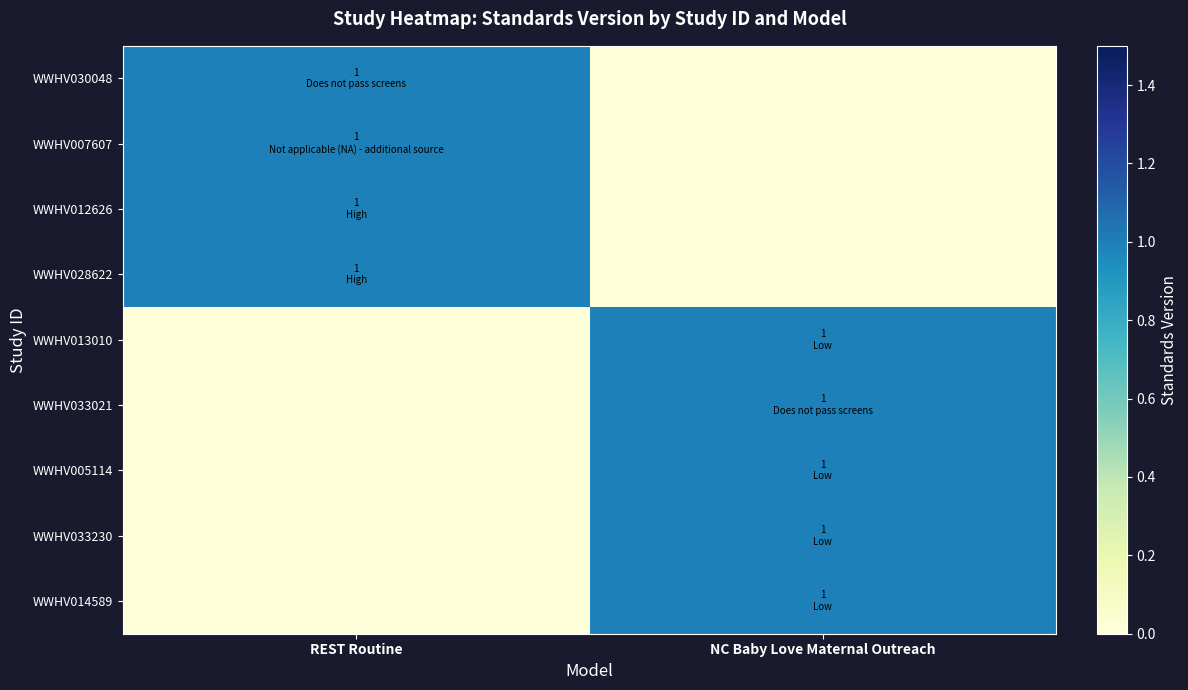

Reading left to right, extract all data points from this chart.

WWHV030048: REST Routine=1	NC Baby Love Maternal Outreach=0
WWHV007607: REST Routine=1	NC Baby Love Maternal Outreach=0
WWHV012626: REST Routine=1	NC Baby Love Maternal Outreach=0
WWHV028622: REST Routine=1	NC Baby Love Maternal Outreach=0
WWHV013010: REST Routine=0	NC Baby Love Maternal Outreach=1
WWHV033021: REST Routine=0	NC Baby Love Maternal Outreach=1
WWHV005114: REST Routine=0	NC Baby Love Maternal Outreach=1
WWHV033230: REST Routine=0	NC Baby Love Maternal Outreach=1
WWHV014589: REST Routine=0	NC Baby Love Maternal Outreach=1